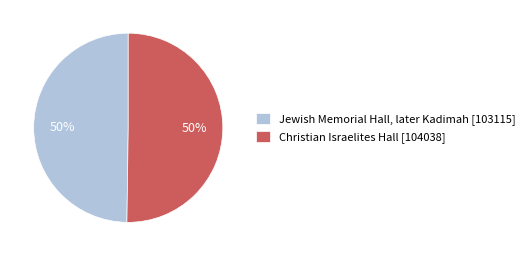

Combined, do Jewish Memorial Hall, later Kadimah [103115] and Christian Israelites Hall [104038] account for over 50%?

Yes